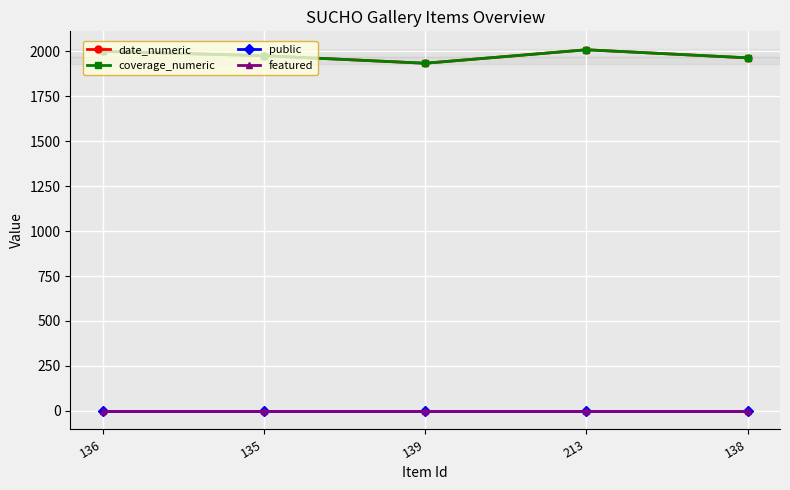

Is this an area chart (filled region under the line)?

No